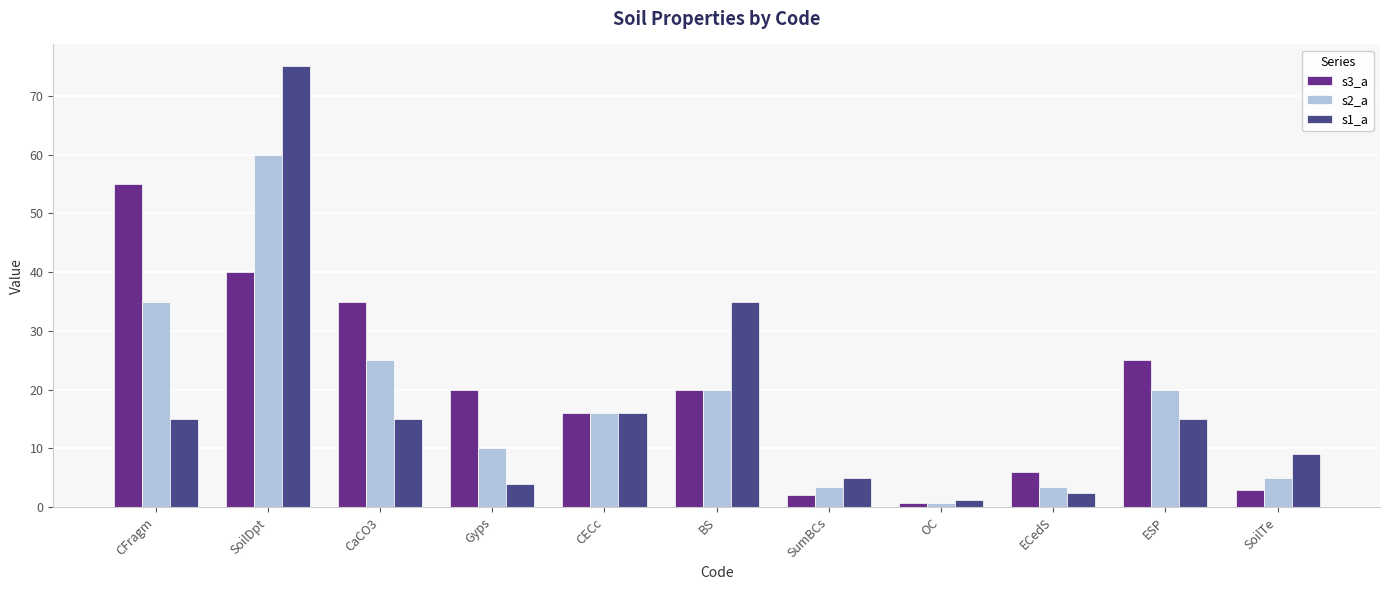

At ESP, list the series in order from largest to smallest.

s3_a, s2_a, s1_a